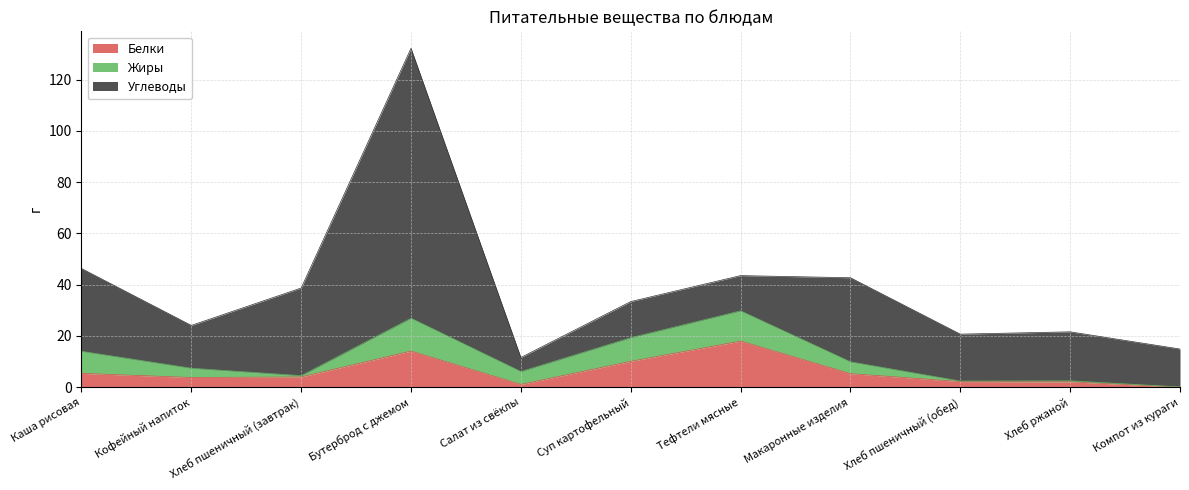

Does the chart display data point markers on the line(s)?

No